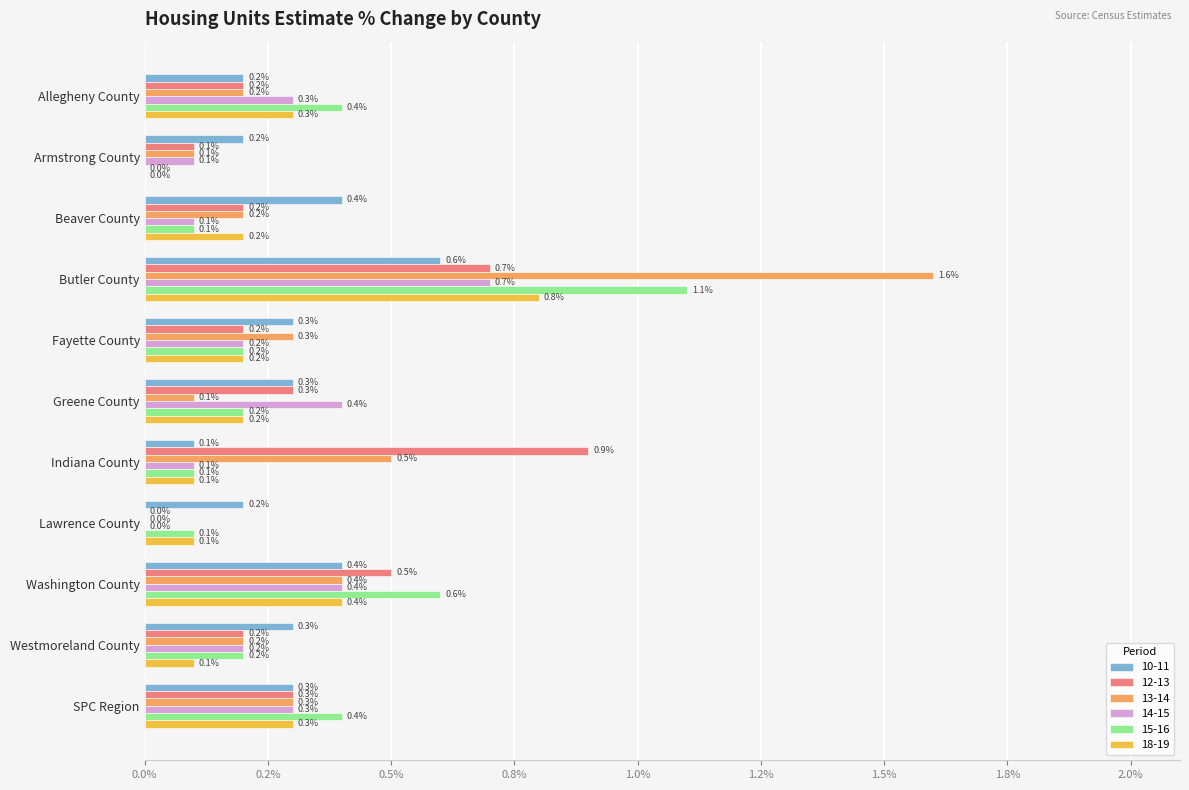

What is the label of the 6th bar from the right?

Greene County